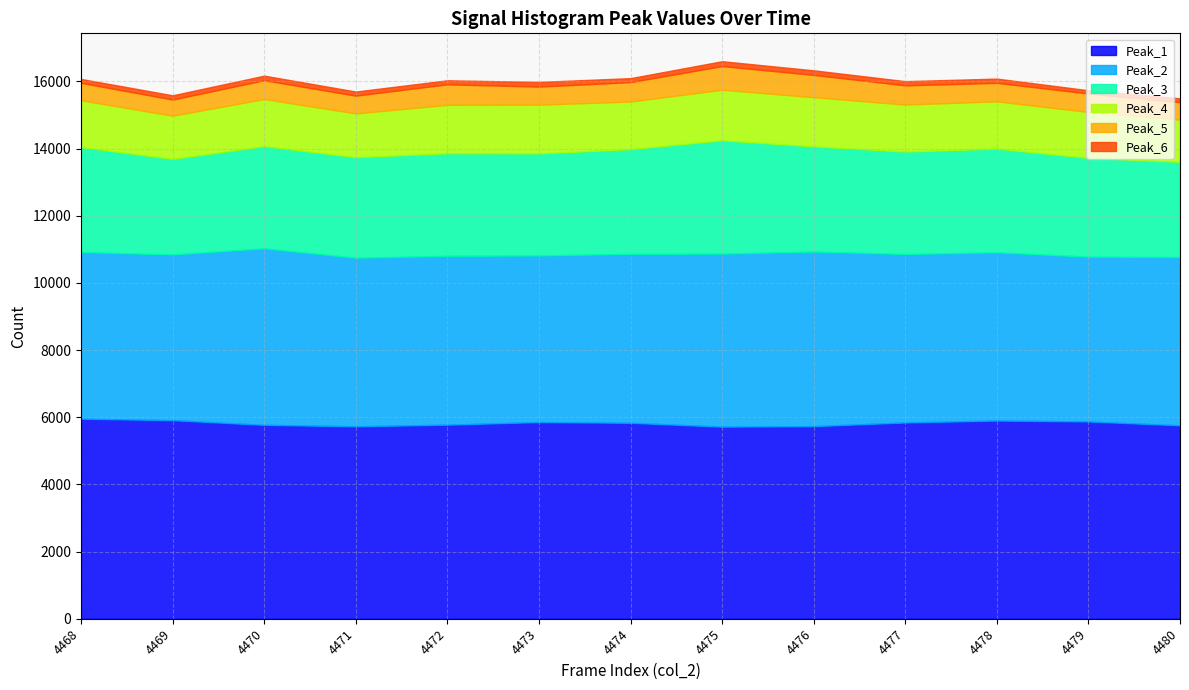

What is the value of the Peak_2 point at the 6th from the left?

4962